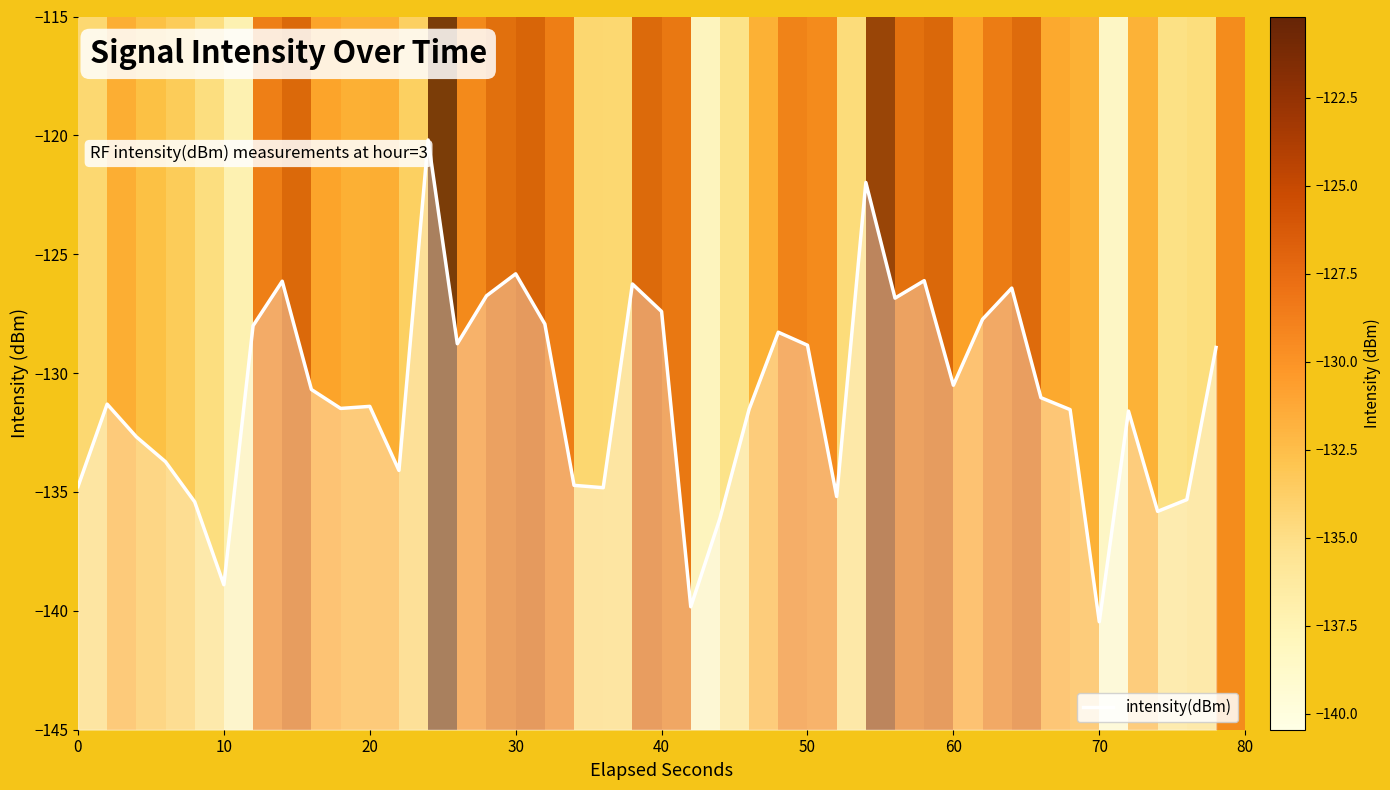

What is the difference between the second highest and minimum values?

18.5